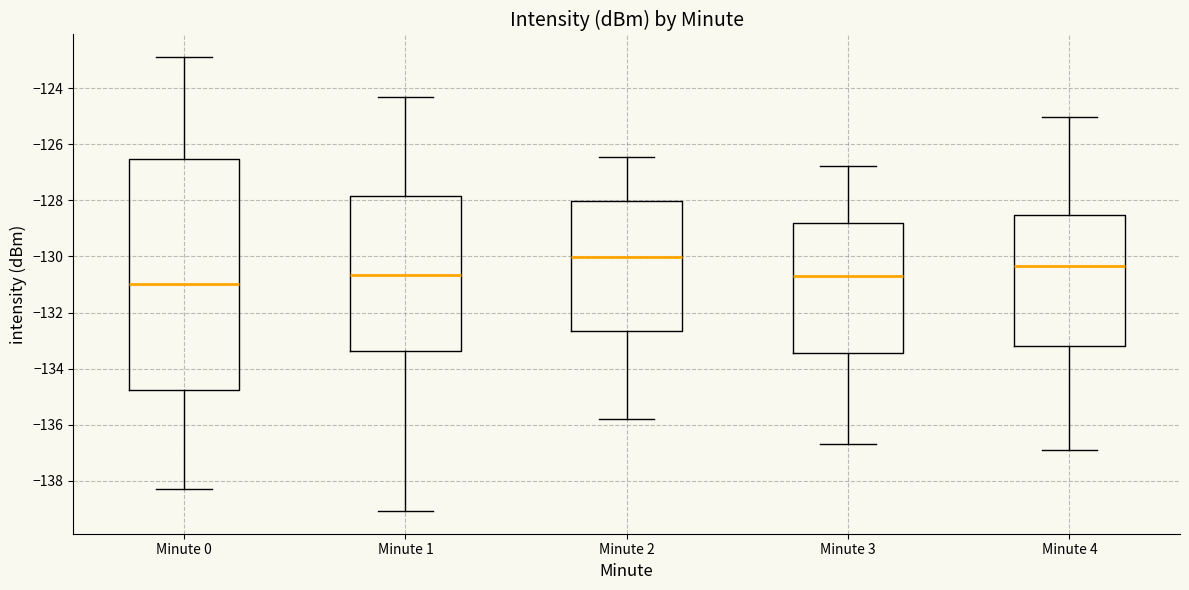

Where does the lower whisker of the box for Minute 2 end on the y-axis? The values are not printed on the chart, so give them approximately, as read against the axis.

-135.8